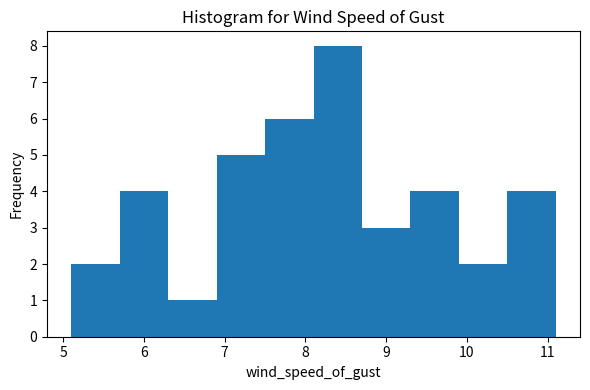

Which range on the x-axis has the tallest bar?

8.1 to 8.7